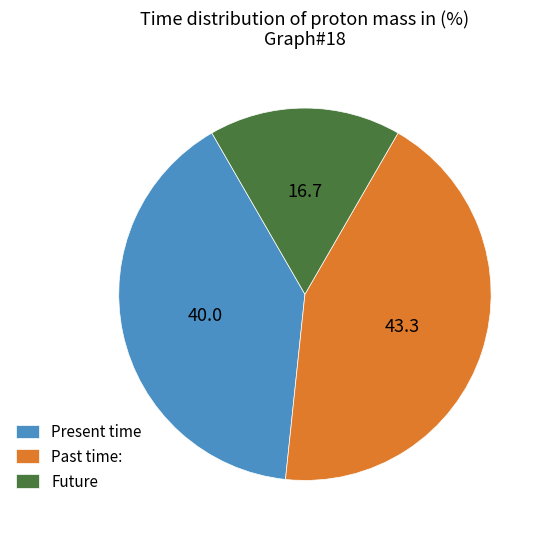

Do Past time: and Present time together represent more than half of the pie?

Yes